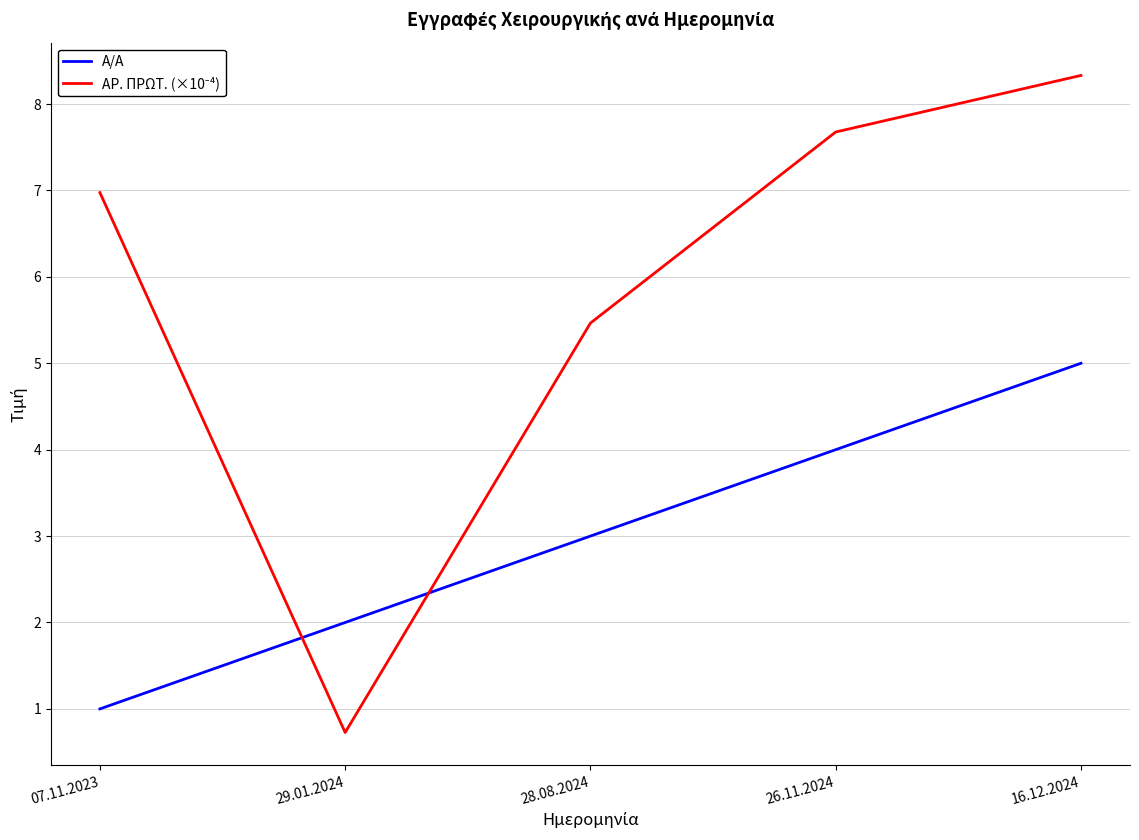

What is the difference between the maximum and minimum values in the Α/Α series?

4.0